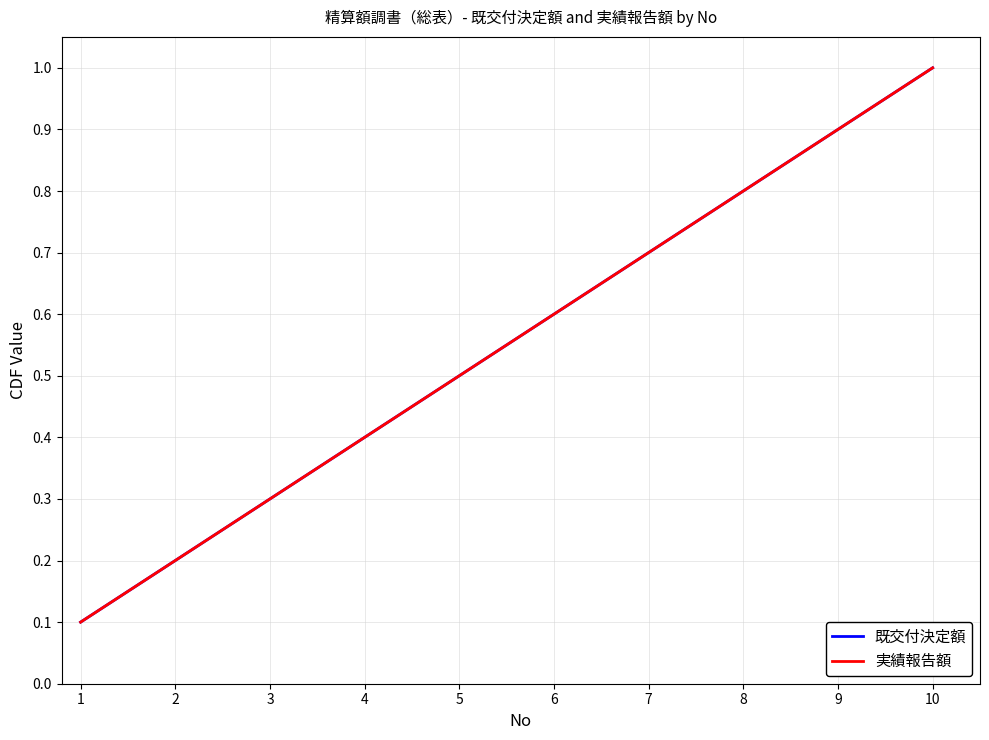

The value of 既交付決定額 at 8 is 0.8. True or false?

True